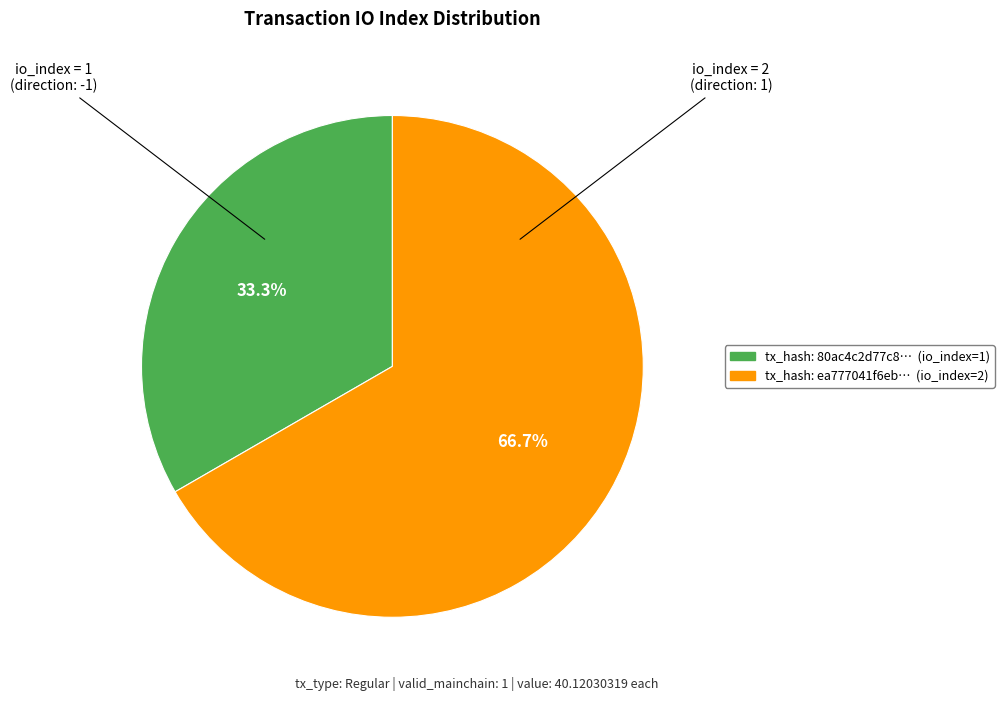

Does any single category account for the majority?

Yes